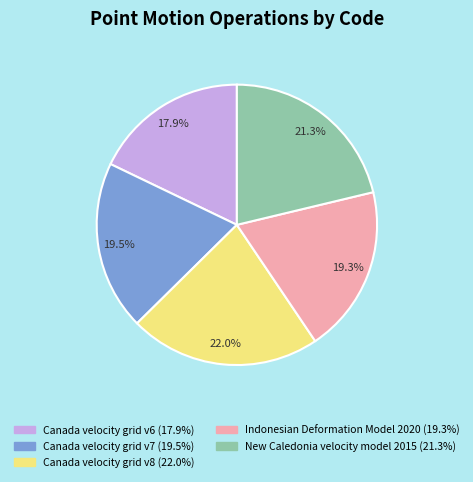

Is it true that New Caledonia velocity model 2015 is 21% of the pie?

True